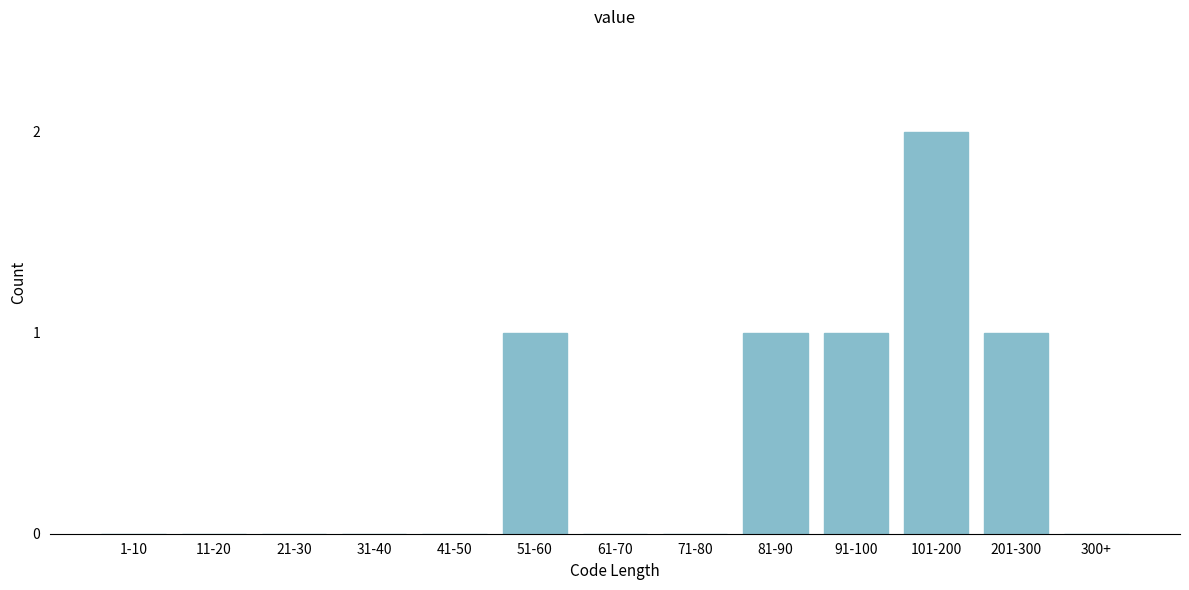

Reading right to left, transcribe all the data shown in this chart.

300+=0	201-300=1	101-200=2	91-100=1	81-90=1	71-80=0	61-70=0	51-60=1	41-50=0	31-40=0	21-30=0	11-20=0	1-10=0